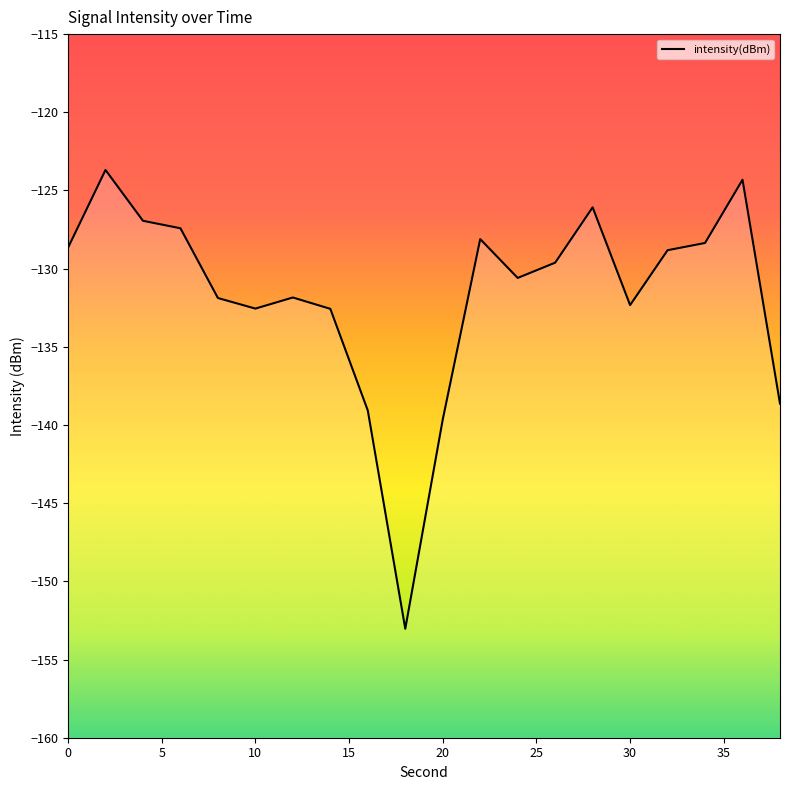

Where is the first local minimum?

10